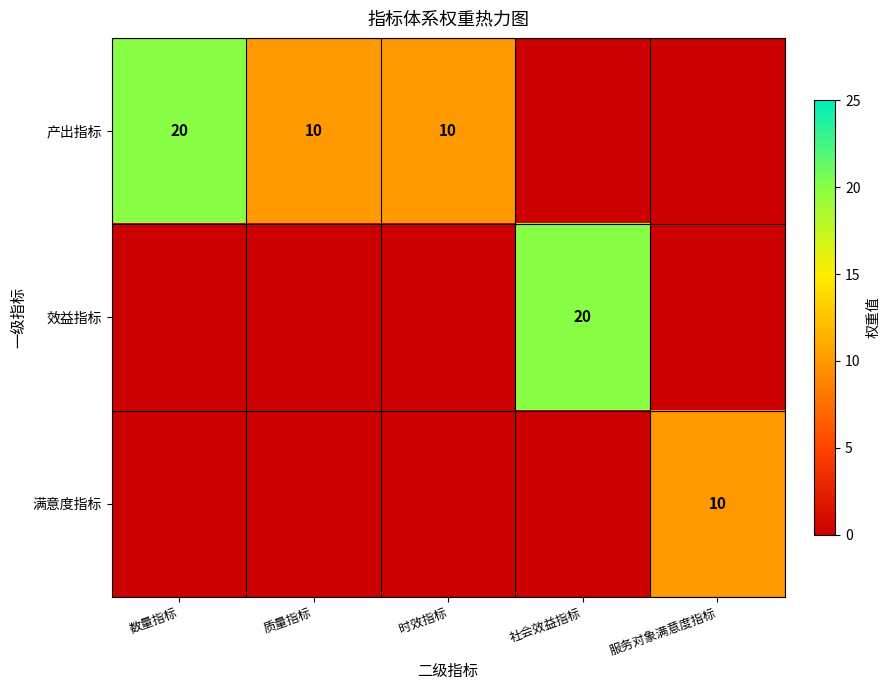

The 产出指标 series shows 10 at 数量指标. True or false?

False